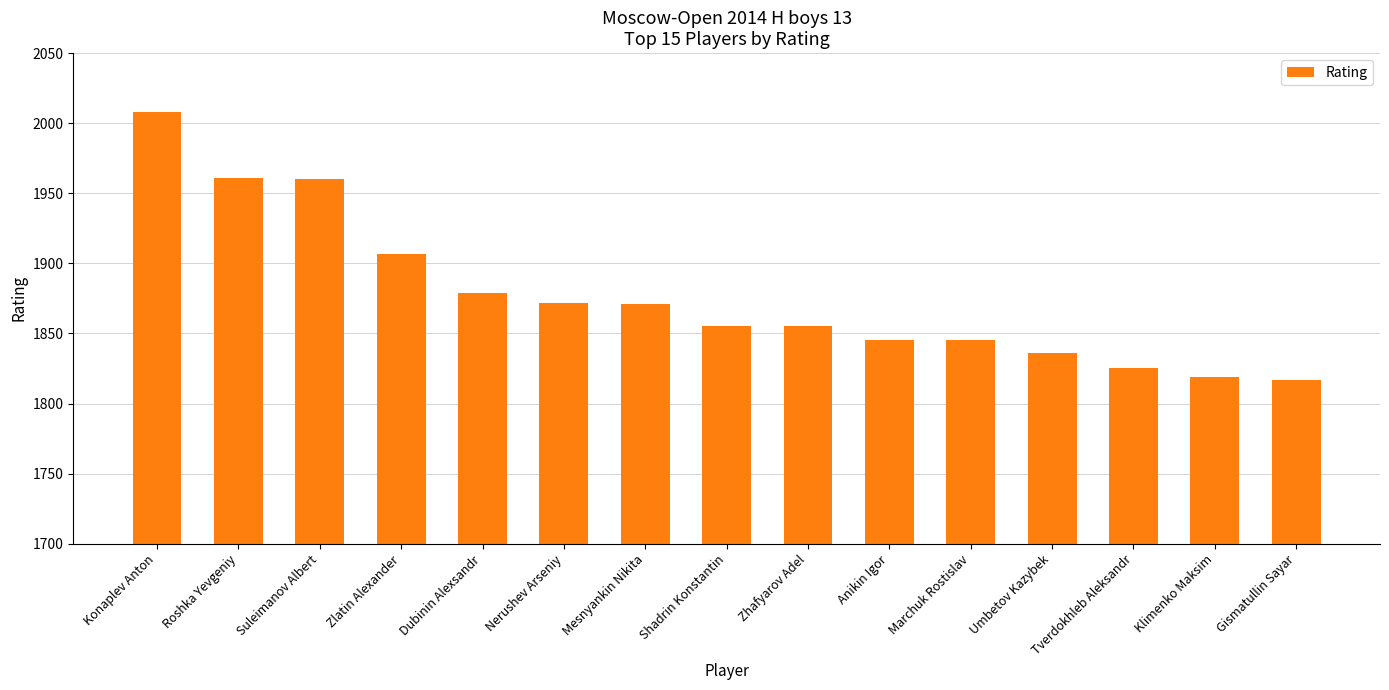

Is it true that the value at Mesnyankin Nikita is 1159?

False